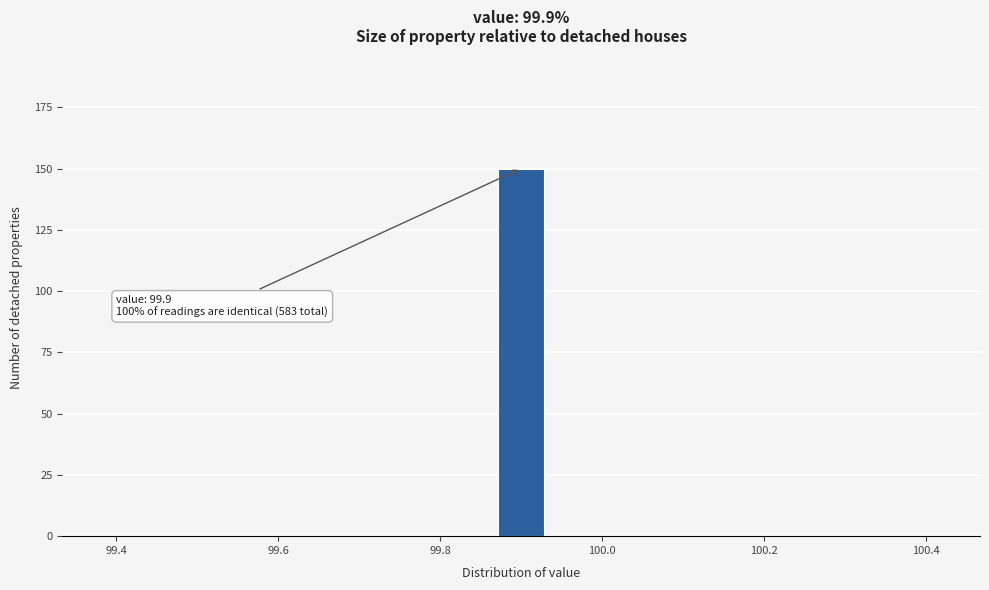

Read against the x-axis, roughly where is the centre of the tallest bar?

99.90